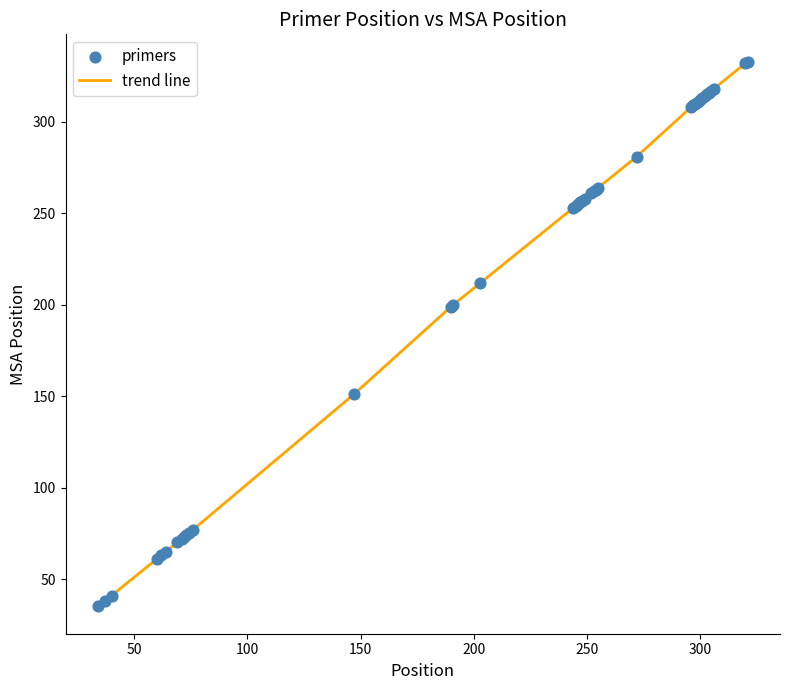

What is the difference between the maximum and minimum values?

298